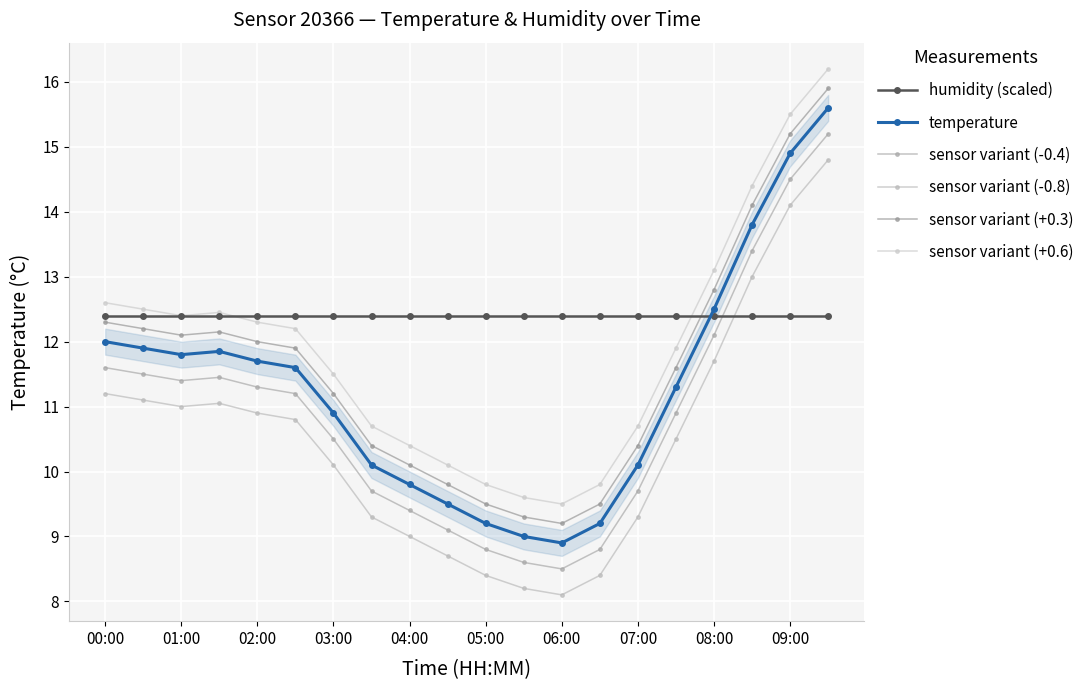

True or false: humidity (scaled) has more than 1 interior local peaks.

False